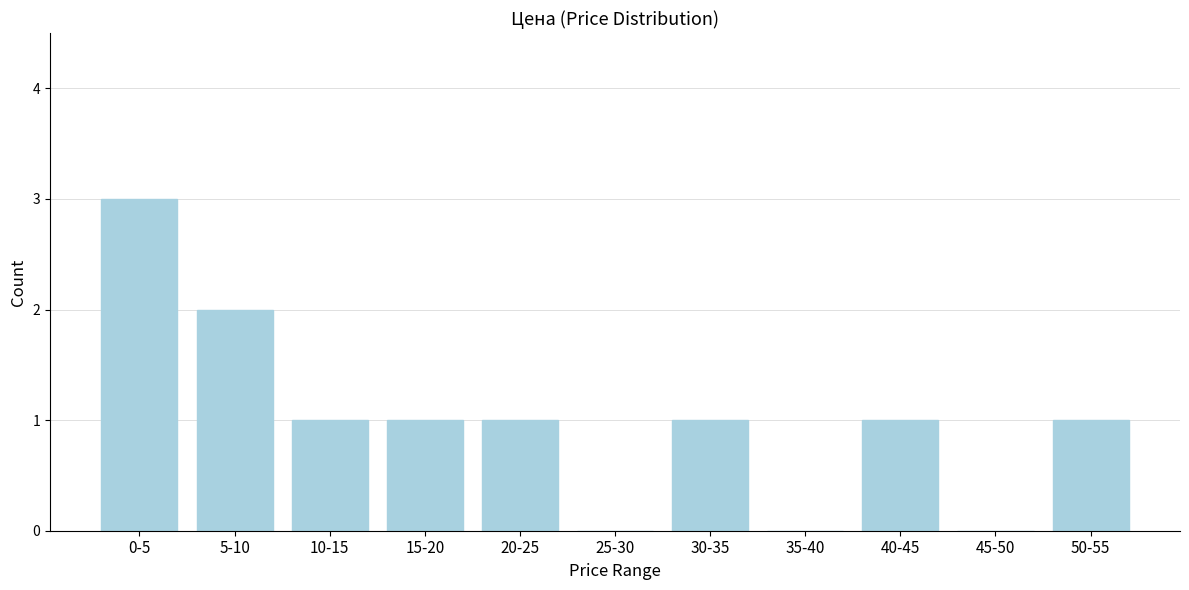

Reading left to right, list all the values displayed in this chart.

0-5=3	5-10=2	10-15=1	15-20=1	20-25=1	25-30=0	30-35=1	35-40=0	40-45=1	45-50=0	50-55=1